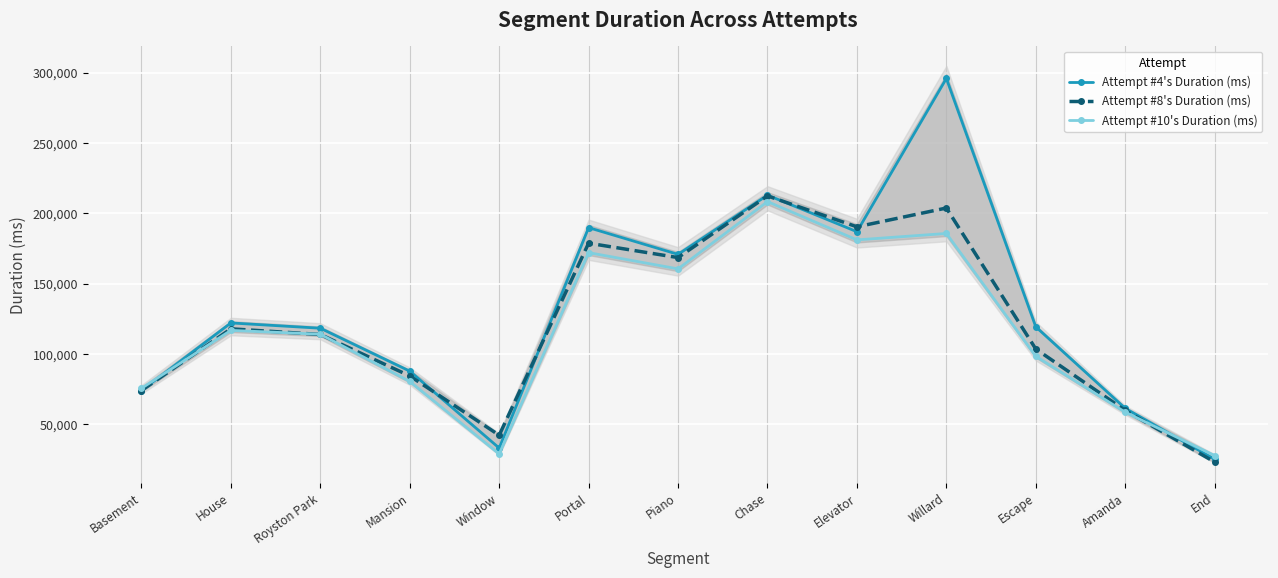

At which category is the sum across all series the highest?

Willard